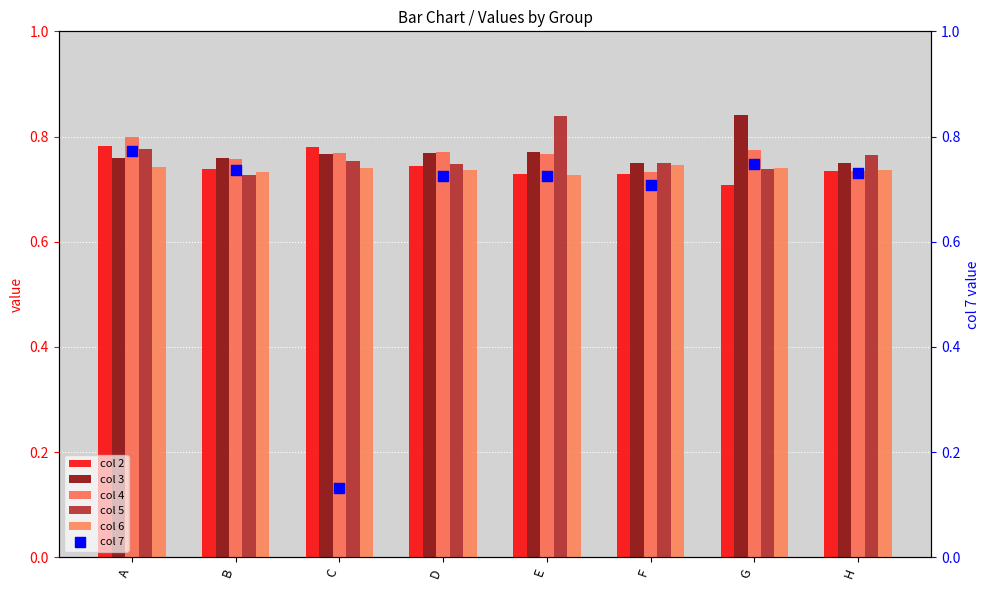

What is the total value across all series at D?

4.5